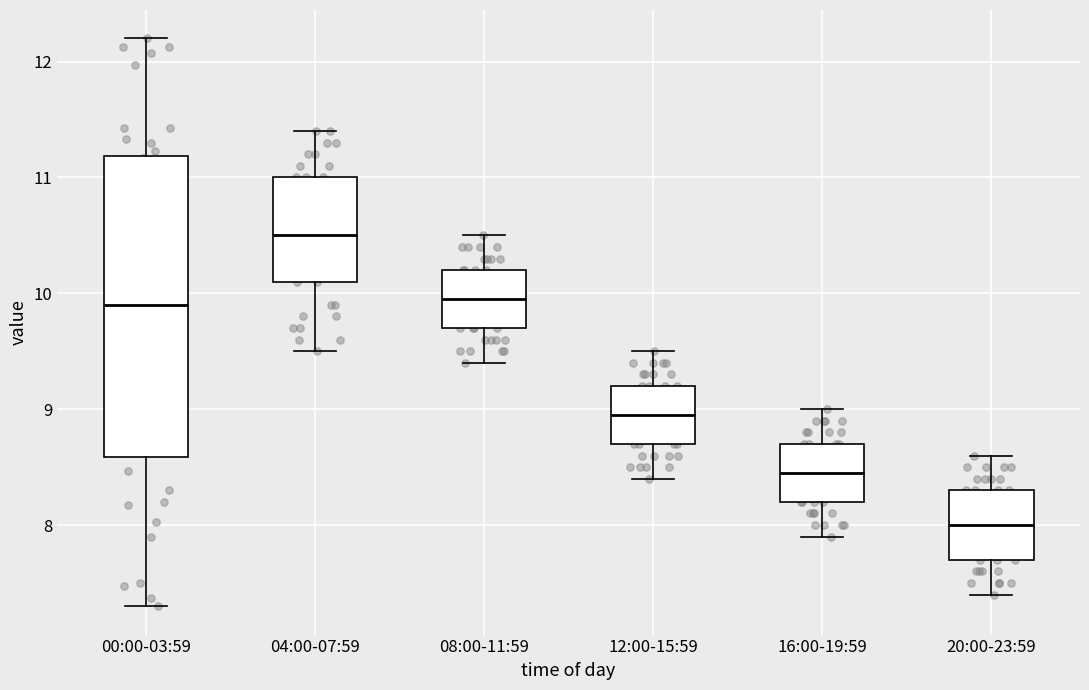

Reading left to right, transcribe this box plot: for each box, give where its median line is, the range the box spans, and where its two whiskers end, as read against the y-axis. The values are not printed on the chart, so give them approximately, as read against the axis.

00:00-03:59: median 9.9, box 8.6 to 11.2, whiskers 7.3 to 12.2
04:00-07:59: median 10.5, box 10.1 to 11.0, whiskers 9.5 to 11.4
08:00-11:59: median 10.0, box 9.7 to 10.2, whiskers 9.4 to 10.5
12:00-15:59: median 9.0, box 8.7 to 9.2, whiskers 8.4 to 9.5
16:00-19:59: median 8.5, box 8.2 to 8.7, whiskers 7.9 to 9.0
20:00-23:59: median 8.0, box 7.7 to 8.3, whiskers 7.4 to 8.6